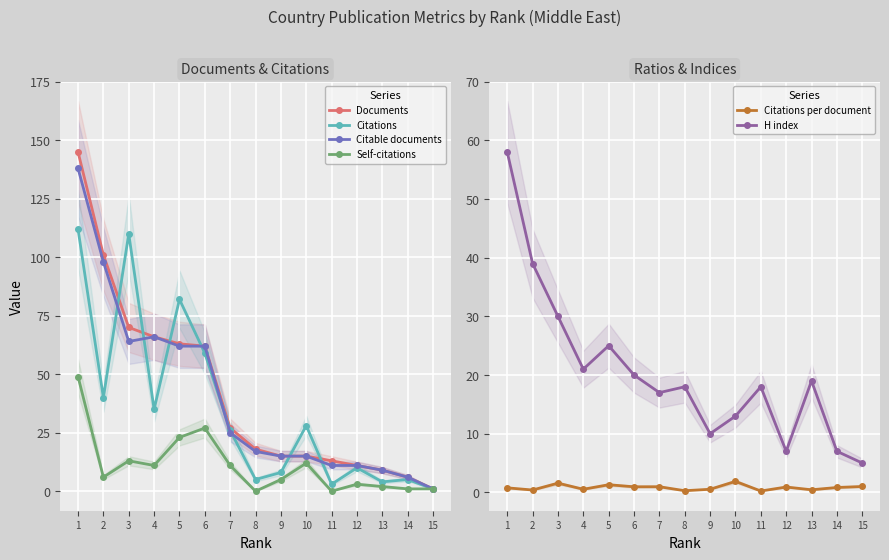

What are all the series names shown in the legend?

Documents, Citations, Citable documents, Self-citations, Citations per document, H index